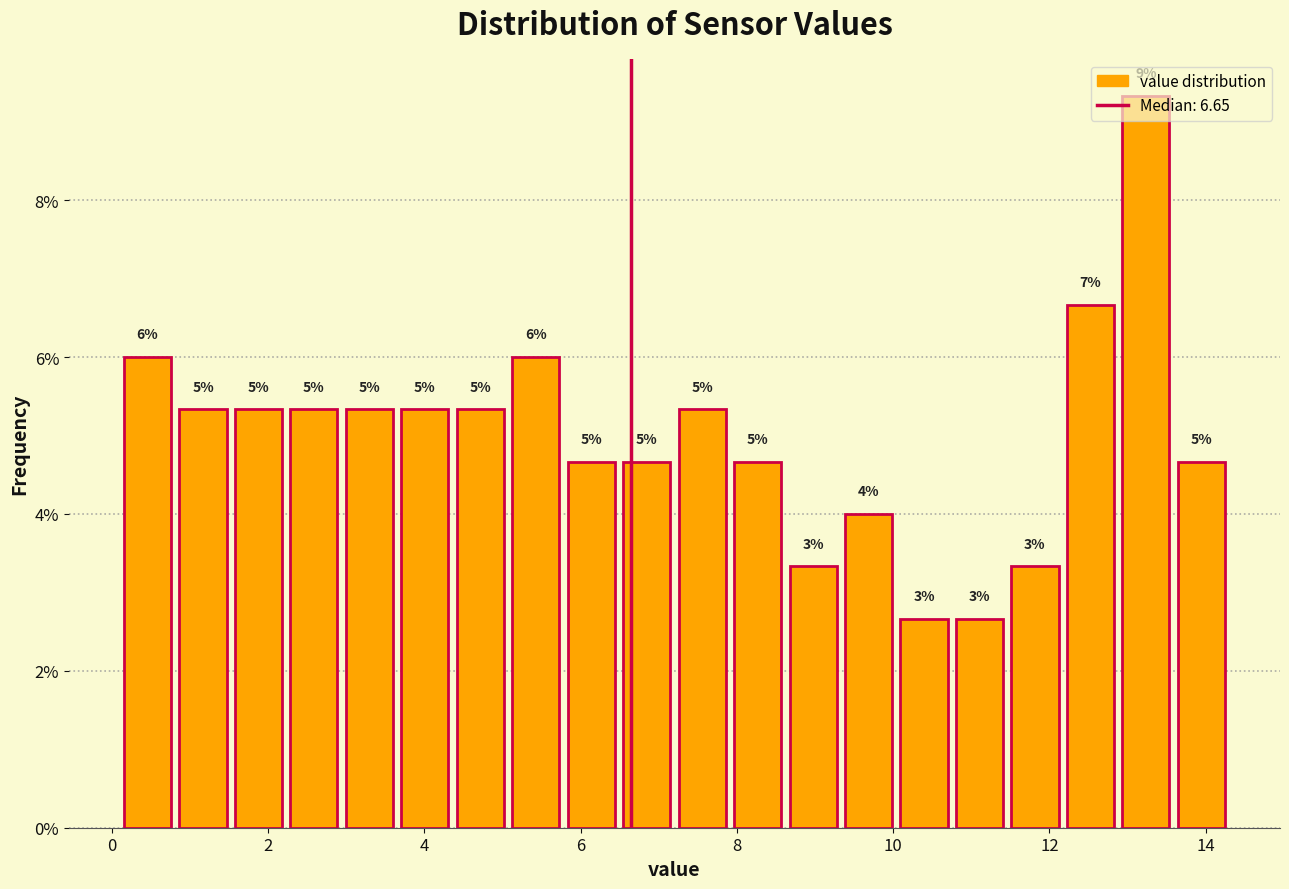

Read against the x-axis, roughly where is the centre of the tallest bar?

13.2